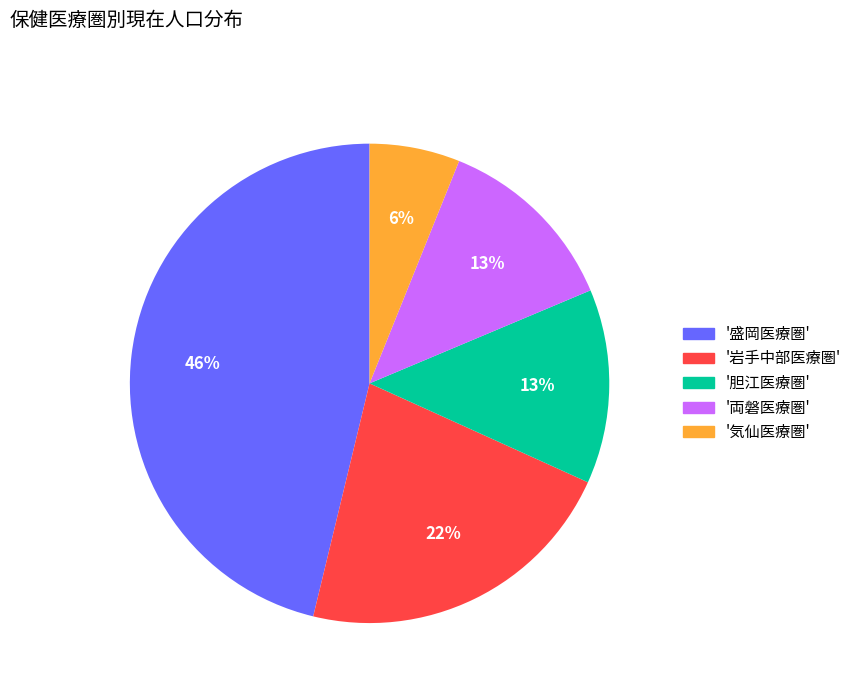

Is it true that '岩手中部医療圏' is 27% of the pie?

False